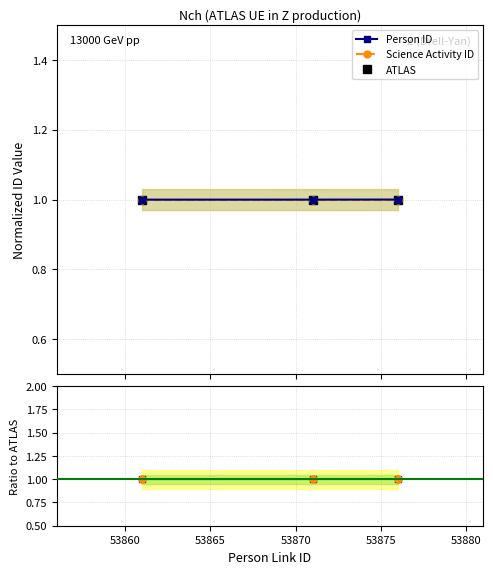

Is it true that Science Activity ID equals 1.0 at 53865?

True